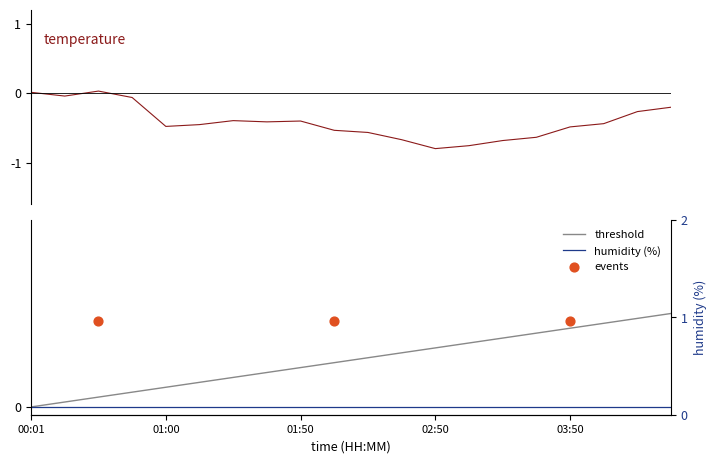

What is the change in value from humidity to 16?

-0.4